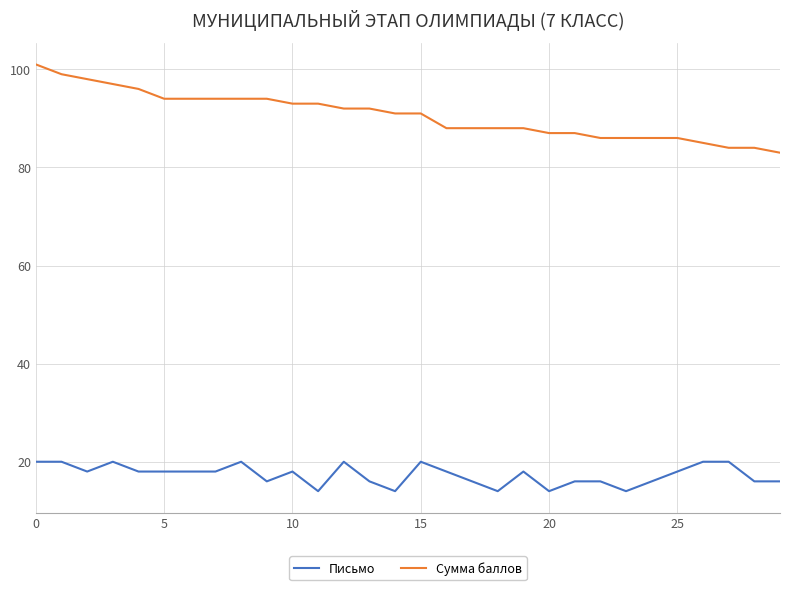

Does the chart have visible grid lines?

Yes